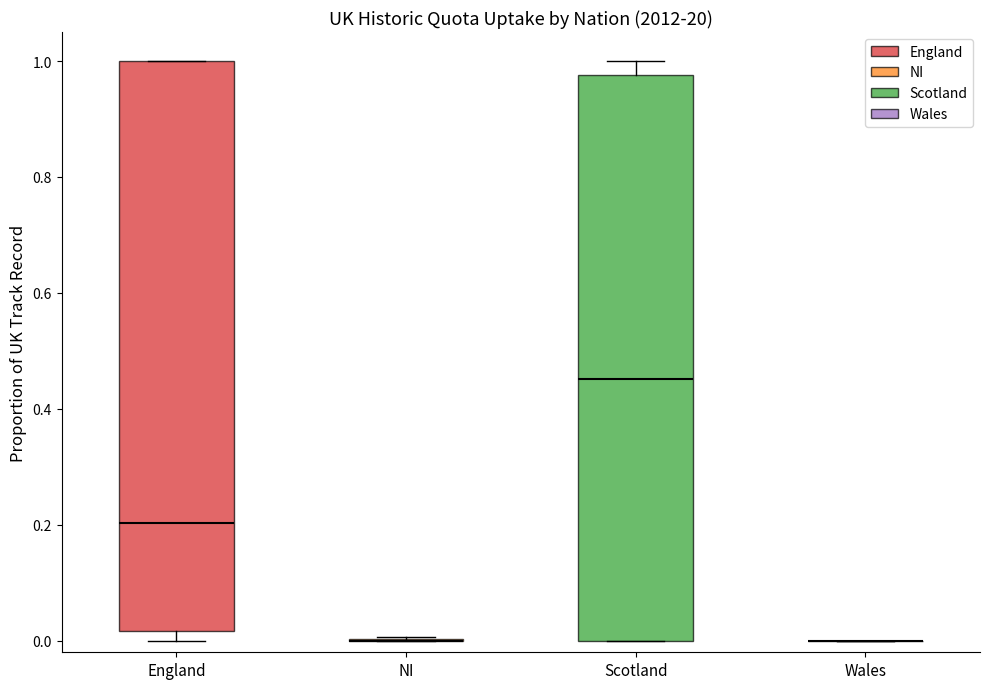

Reading left to right, transcribe this box plot: for each box, give where its median line is, the range the box spans, and where its two whiskers end, as read against the y-axis. The values are not printed on the chart, so give them approximately, as read against the axis.

England: median 0.20, box 0.02 to 1.00, whiskers 0.00 to 1.00
NI: box collapsed to a line at 0.00, whiskers 0.00 to 0.00
Scotland: median 0.46, box 0.00 to 0.98, whiskers 0.00 to 1.00
Wales: box collapsed to a line at 0.00, whiskers 0.00 to 0.00